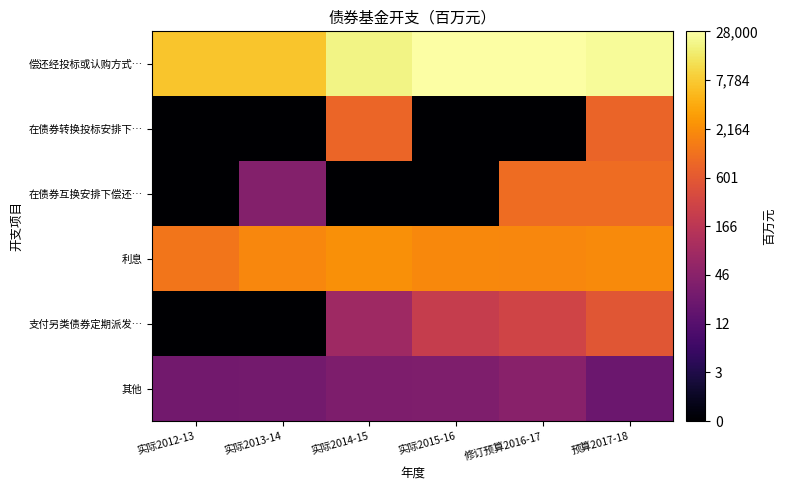

Reading left to right, list all the values displayed in this chart.

偿还经投标或认购方式…: 实际2012-13=8.9	实际2013-14=8.9	实际2014-15=9.9	实际2015-16=10.2	修订预算2016-17=10.2	预算2017-18=10.1
在债券转换投标安排下…: 实际2012-13=0.0	实际2013-14=0.0	实际2014-15=6.7	实际2015-16=0.0	修订预算2016-17=0.0	预算2017-18=6.7
在债券互换安排下偿还…: 实际2012-13=0.0	实际2013-14=3.7	实际2014-15=0.0	实际2015-16=0.0	修订预算2016-17=6.9	预算2017-18=6.9
利息: 实际2012-13=7.1	实际2013-14=7.5	实际2014-15=7.7	实际2015-16=7.6	修订预算2016-17=7.6	预算2017-18=7.6
支付另类债券定期派发…: 实际2012-13=0.0	实际2013-14=0.0	实际2014-15=4.4	实际2015-16=5.4	修订预算2016-17=5.7	预算2017-18=6.3
其他: 实际2012-13=3.3	实际2013-14=3.3	实际2014-15=3.5	实际2015-16=3.6	修订预算2016-17=3.8	预算2017-18=3.1